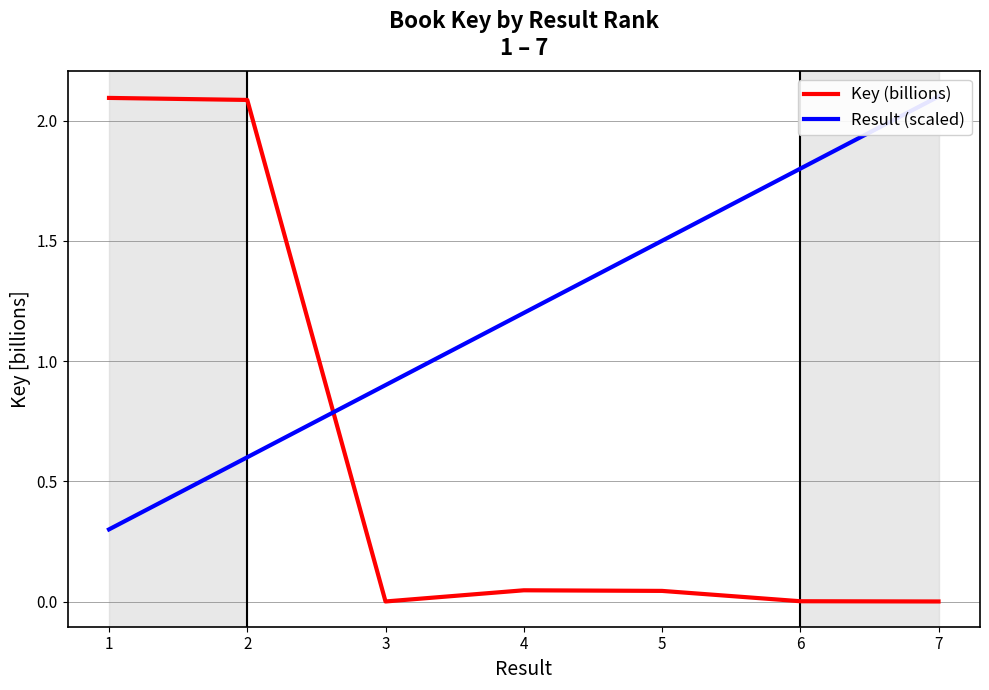

What is the difference between the Result (scaled) values at 4 and 1?

0.9